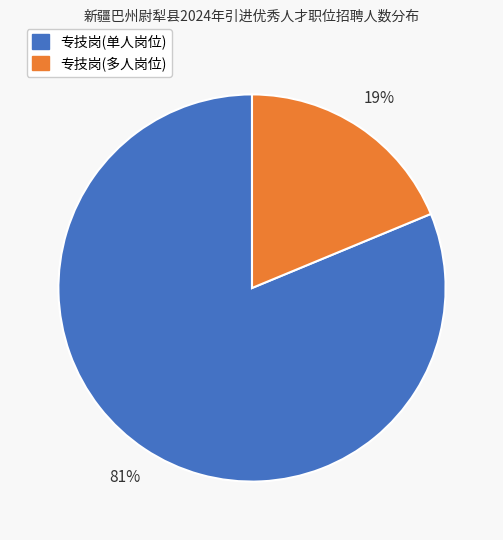

How many segments does this pie chart have?

2